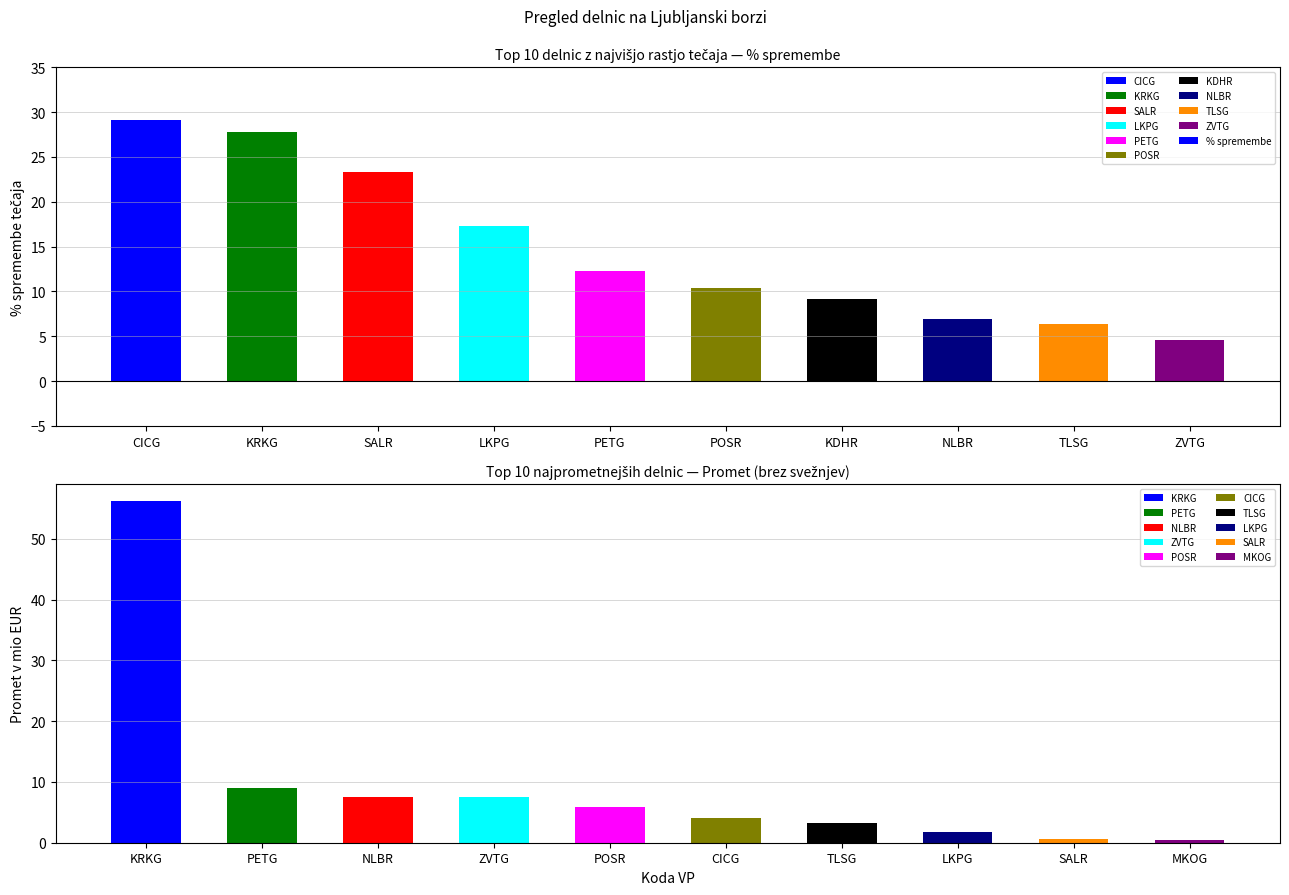

Is it true that the value at KDHR is 9.2?

True